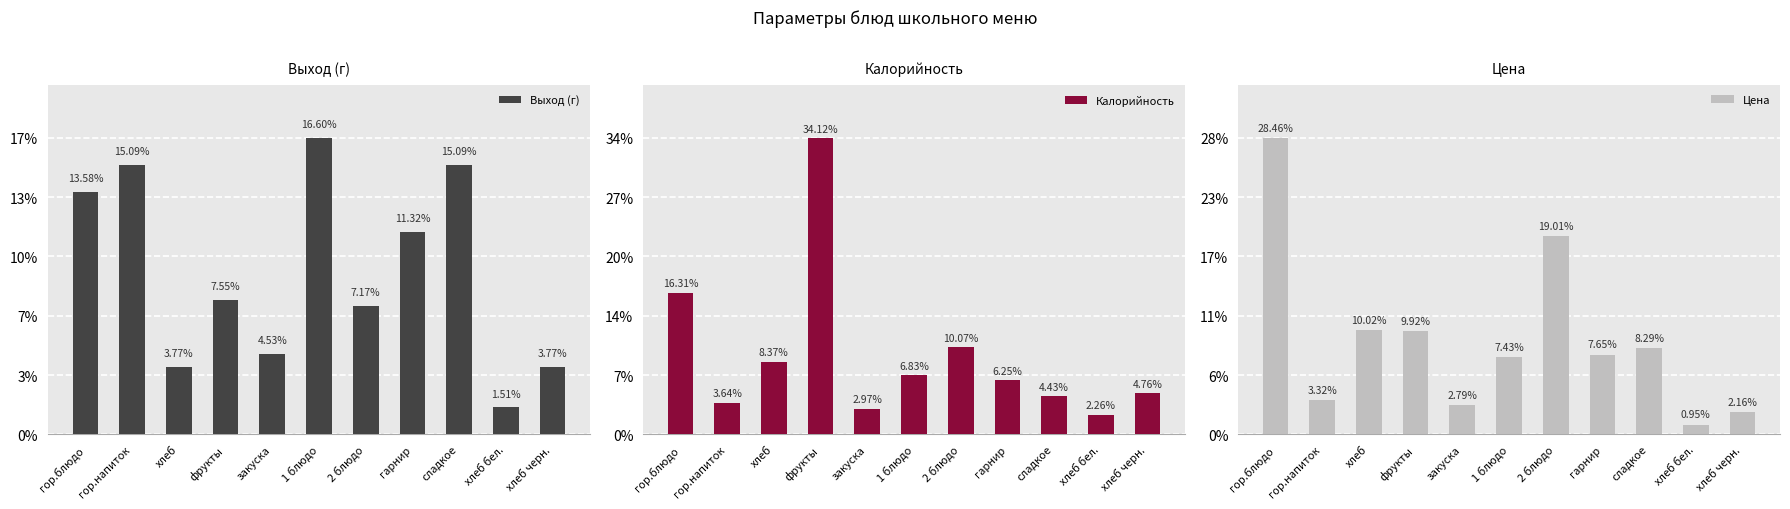

What is the label of the 10th bar from the right?

гор.напиток